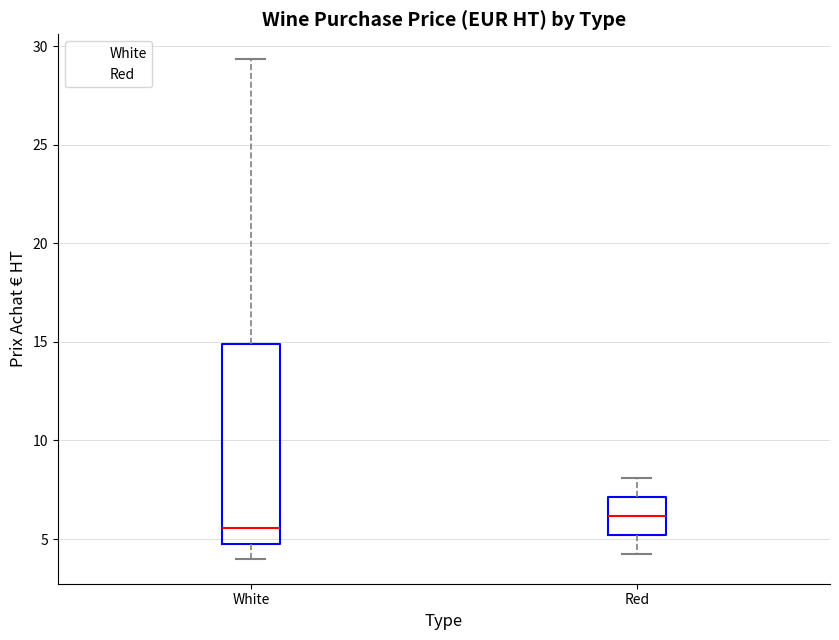

Reading left to right, read every box against the y-axis: the position of its median line, the range the box covers, and the ends of its whiskers. The values are not printed on the chart, so give them approximately, as read against the axis.

White: median 5.5, box 5.0 to 15.0, whiskers 4.0 to 29.5
Red: median 6.0, box 5.0 to 7.0, whiskers 4.0 to 8.0